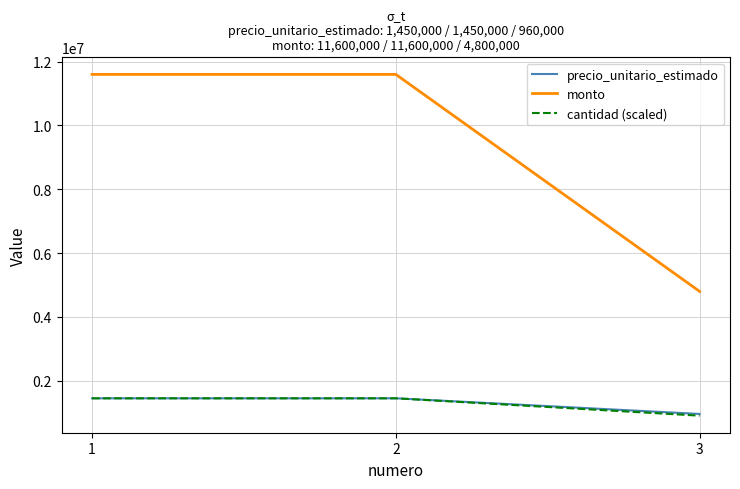

What is the smallest value displayed?

906250